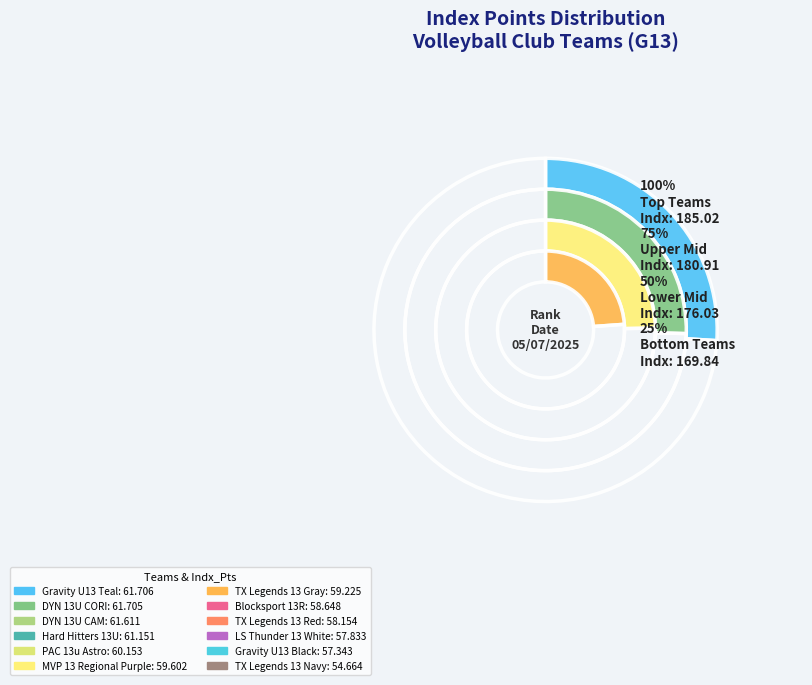

To the nearest percent, what portion does LS Thunder 13 White represent?

8%